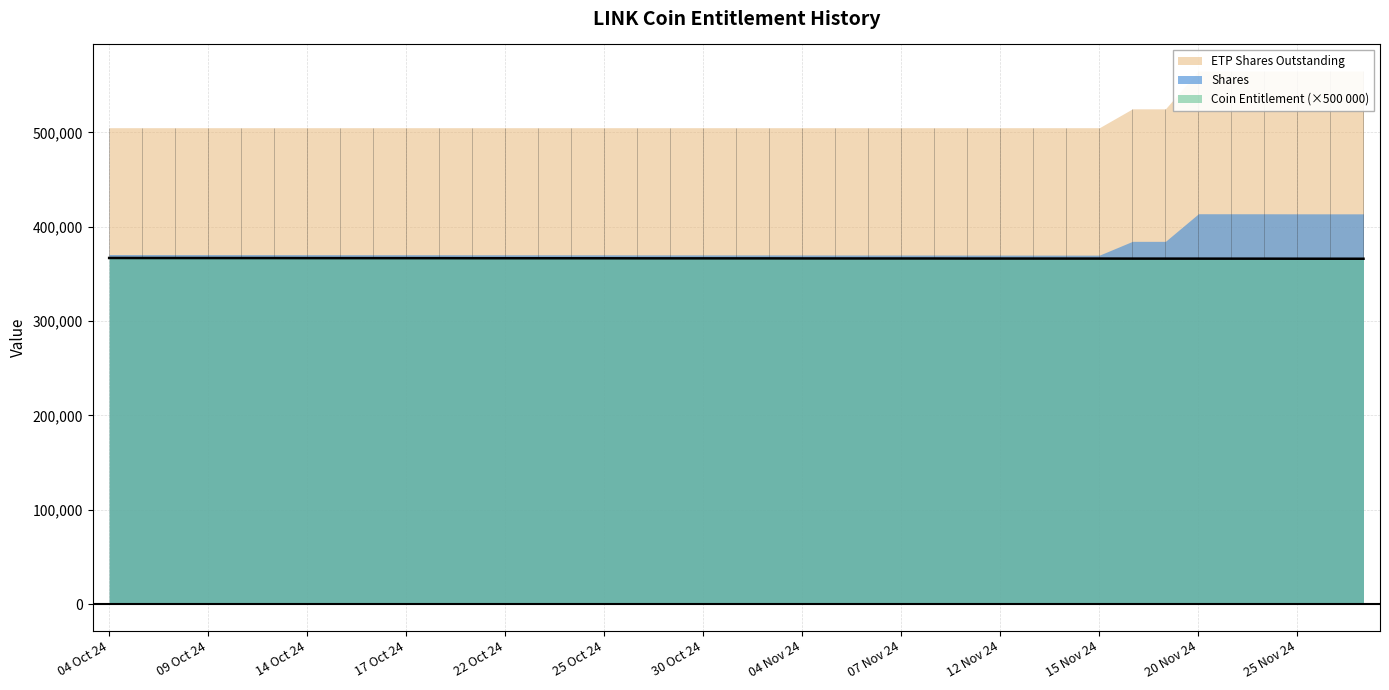

Which series has the largest total across all categories?

ETP Shares Outstanding